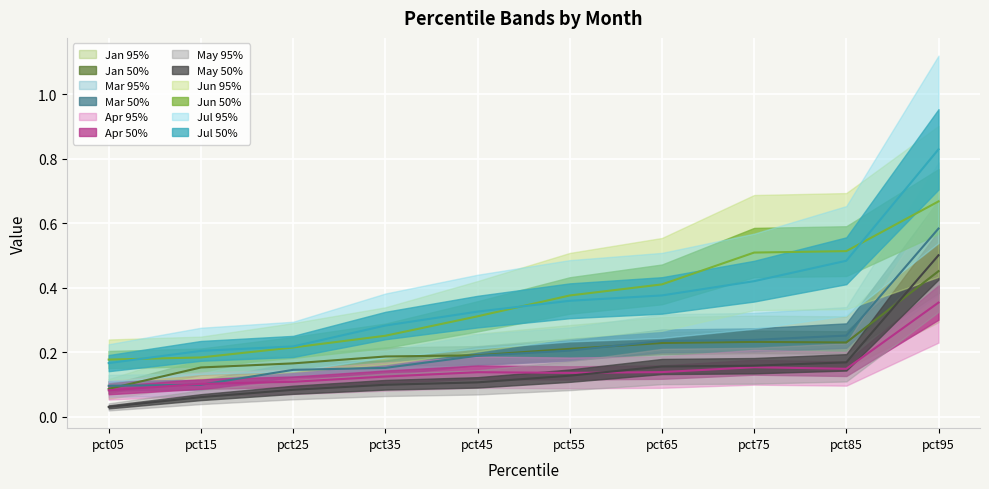

At pct45, list the series in order from smallest to largest.

May, Apr, Mar, Jan, Jun, Jul